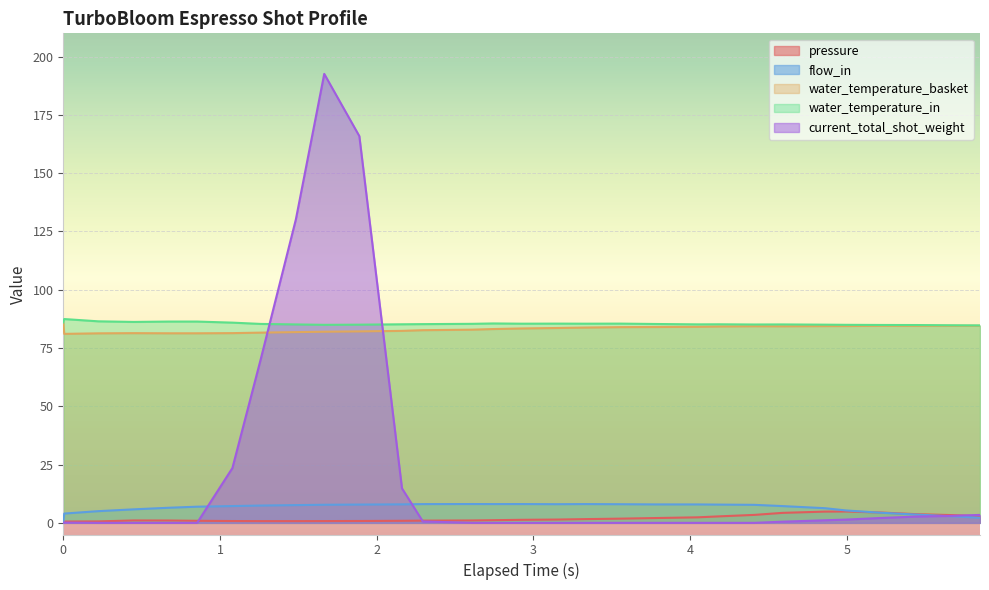

What is the difference between the second highest and minimum values in the water_temperature_in series?

1.8